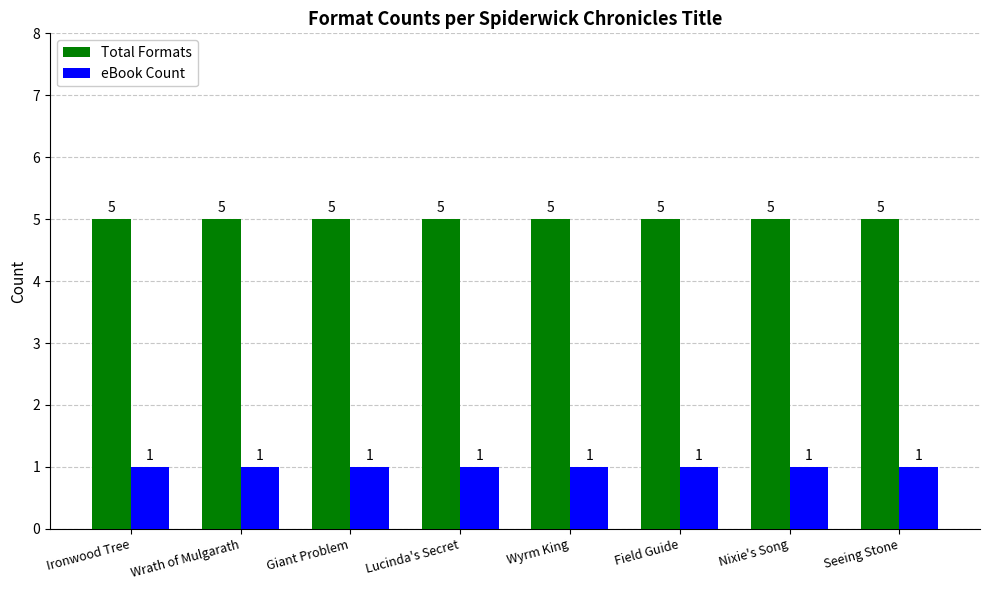

Which series has the largest total across all categories?

Total Formats